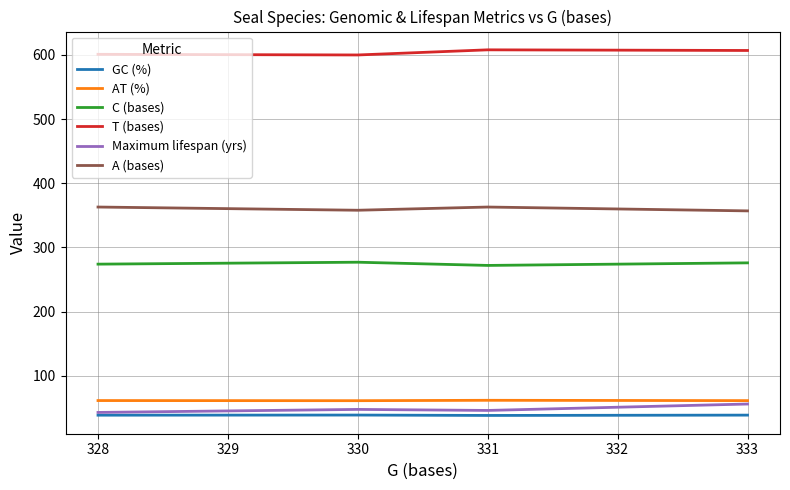

The value of AT (%) at 328 is 61.4. True or false?

True